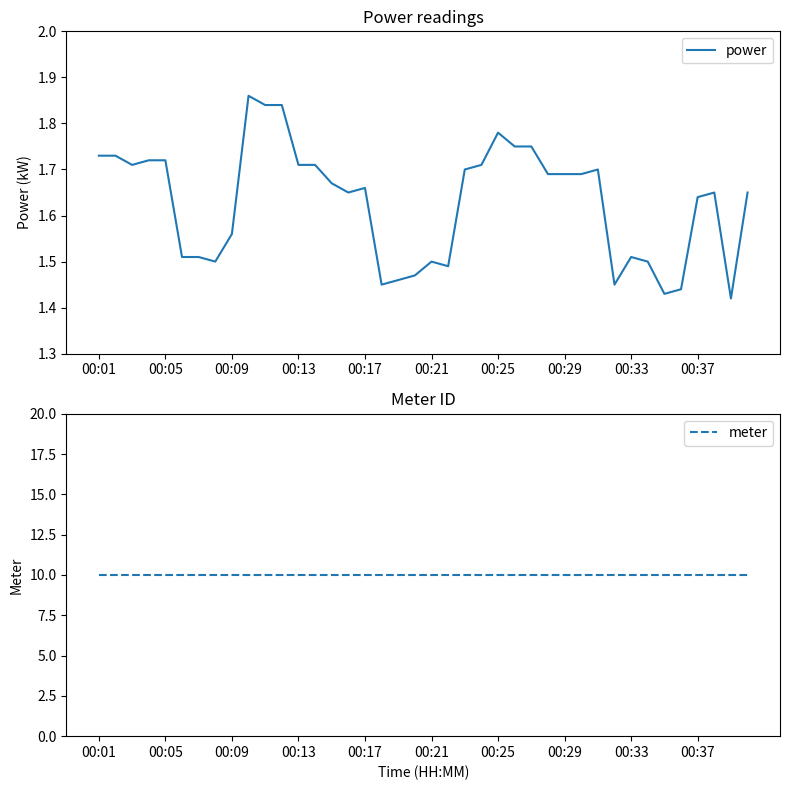

What is the value of the power point at the 25th from the left?

1.8